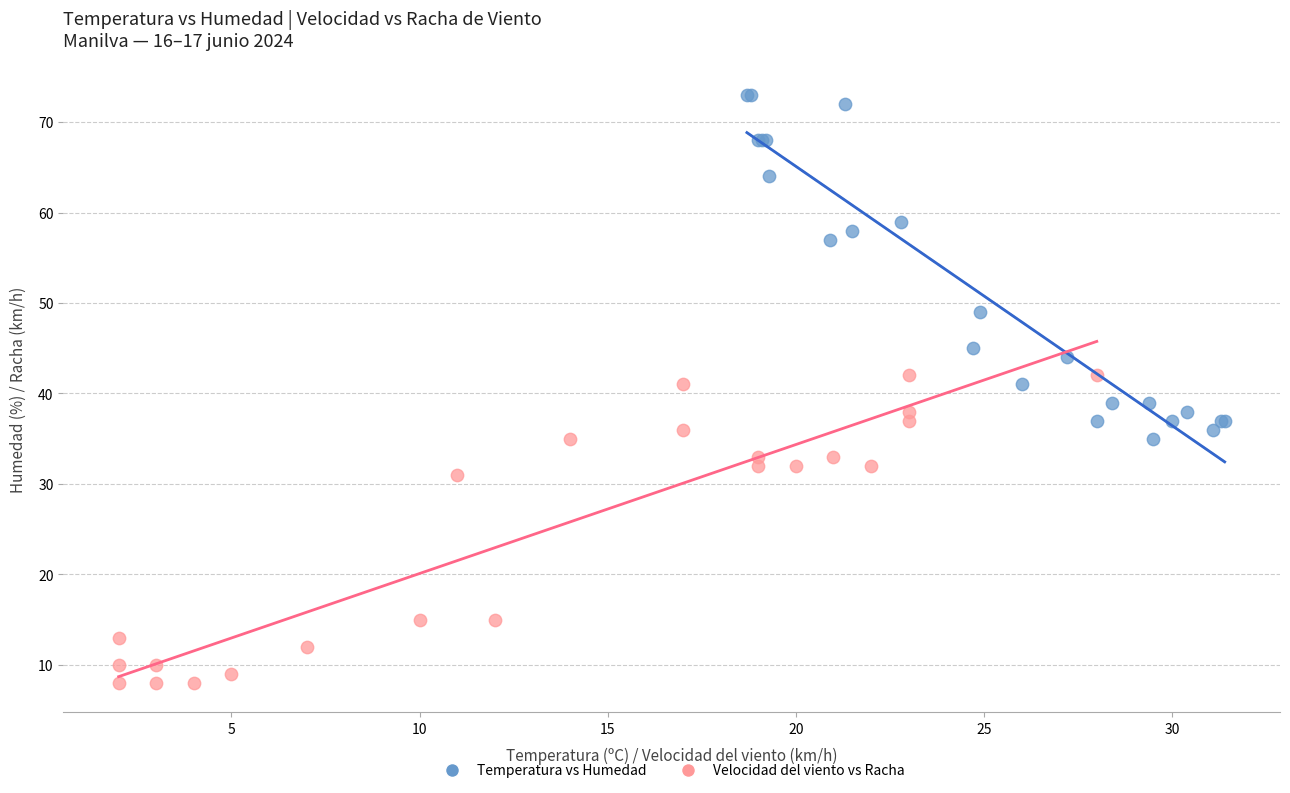

What are all the series names shown in the legend?

Temperatura vs Humedad, Velocidad del viento vs Racha